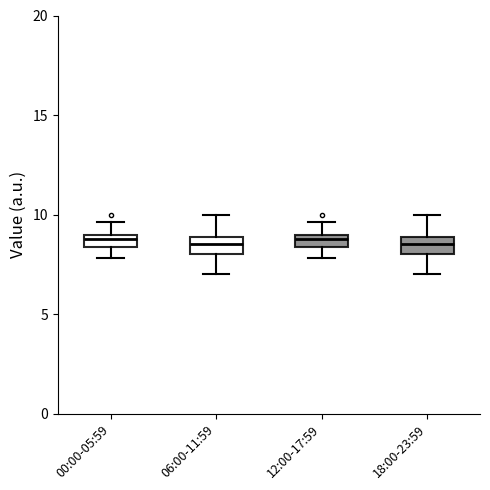

Where does the upper whisker of the box for 00:00-05:59 end on the y-axis? The values are not printed on the chart, so give them approximately, as read against the axis.

9.5